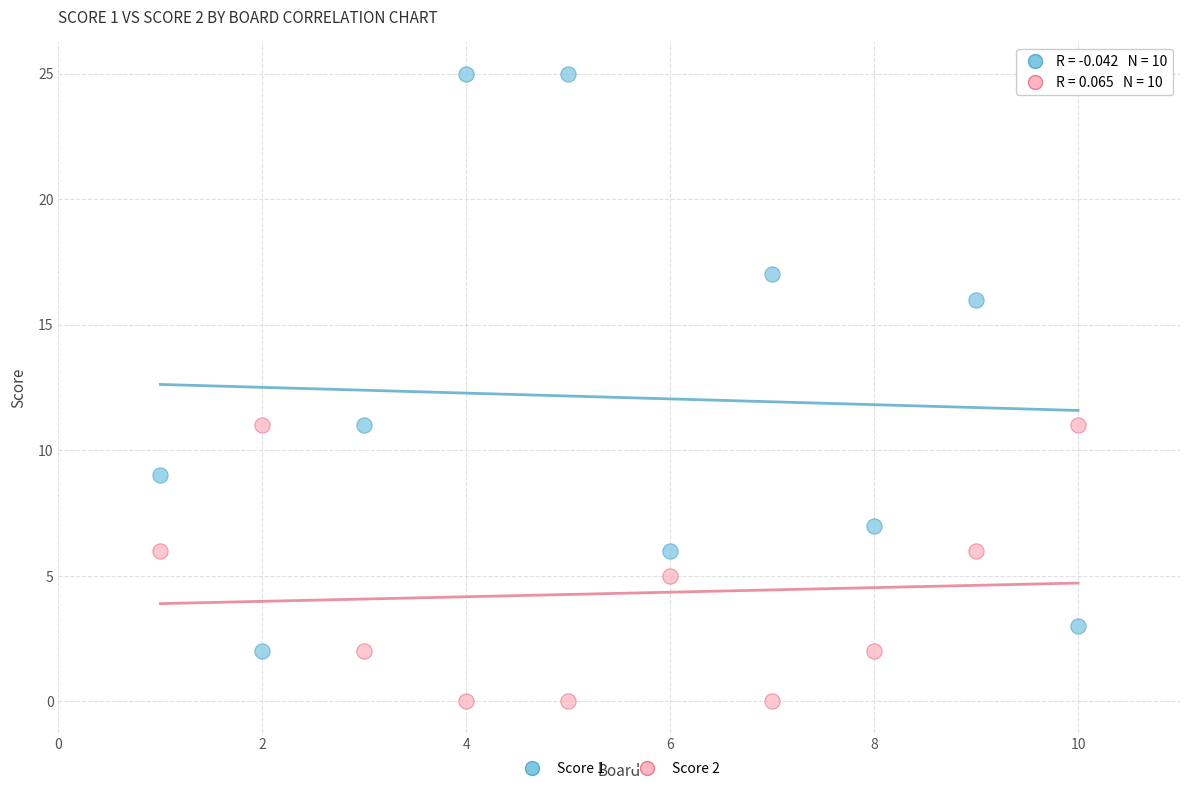

What are all the series names shown in the legend?

Score 1, Score 2